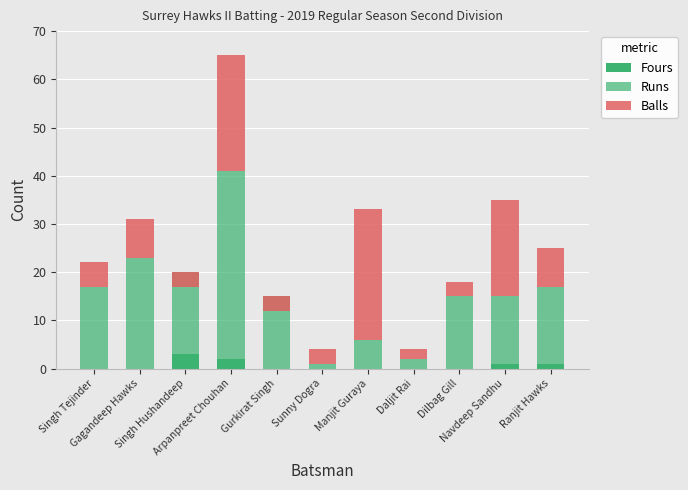

What position from the right is Dilbag Gill?

3